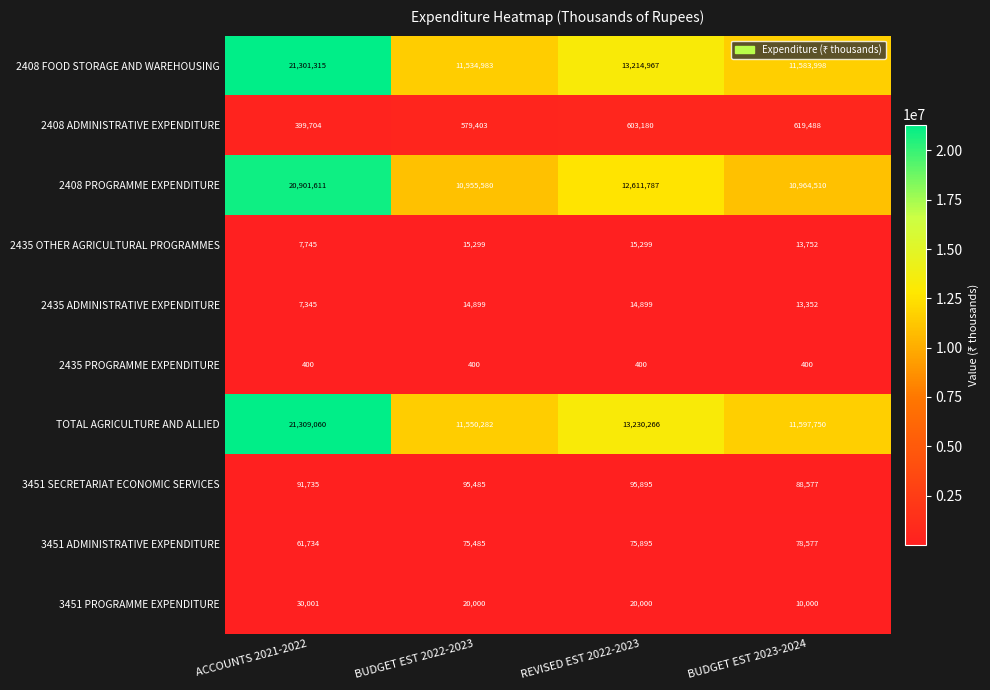

Is the value of 2435 OTHER AGRICULTURAL PROGRAMMES at BUDGET EST 2023-2024 greater than the value of 3451 ADMINISTRATIVE EXPENDITURE at BUDGET EST 2023-2024?

No